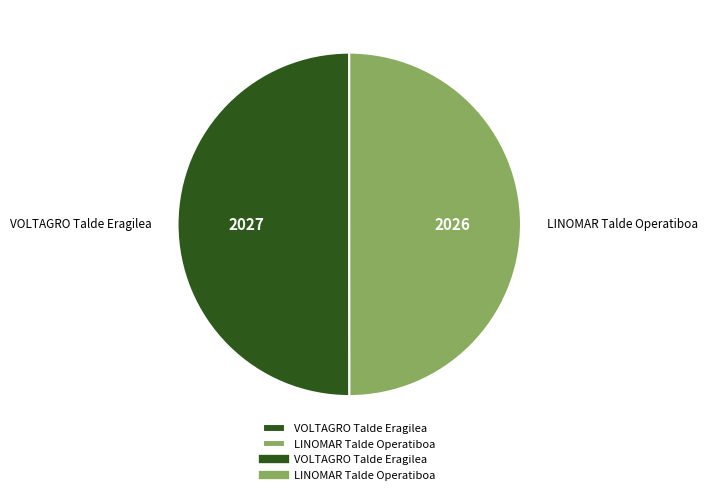

Approximately how many times larger is the value at VOLTAGRO Talde Eragilea compared to LINOMAR Talde Operatiboa?

1.0